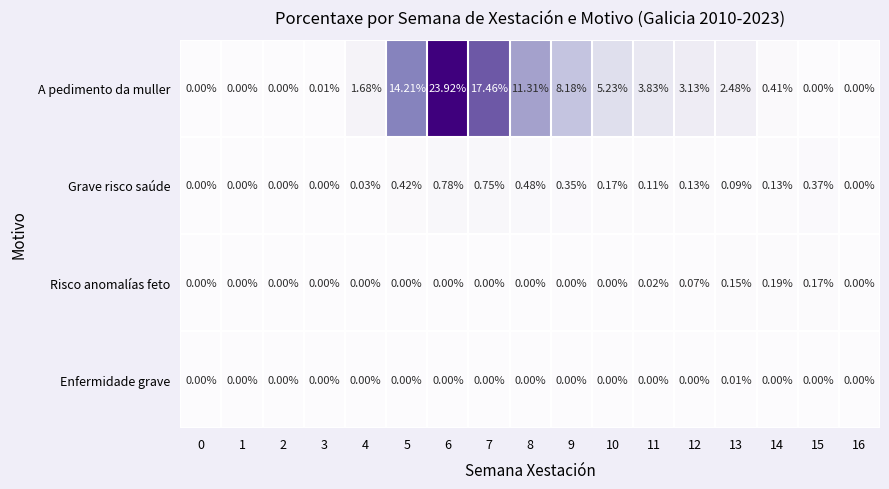

Which series has the largest range (max minus min)?

A pedimento da muller